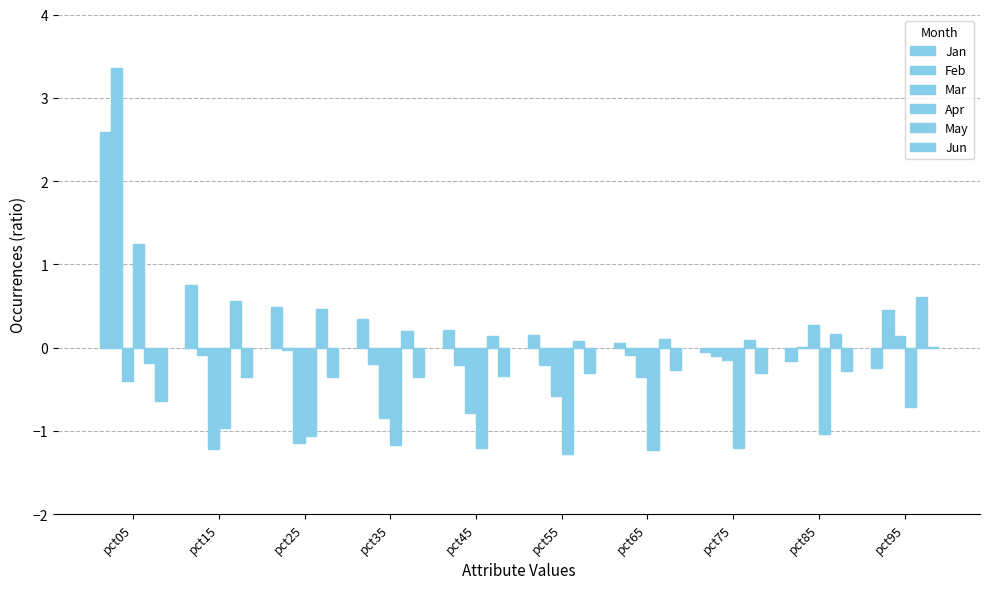

What is the difference between the Jun values at pct05 and pct85?

0.4